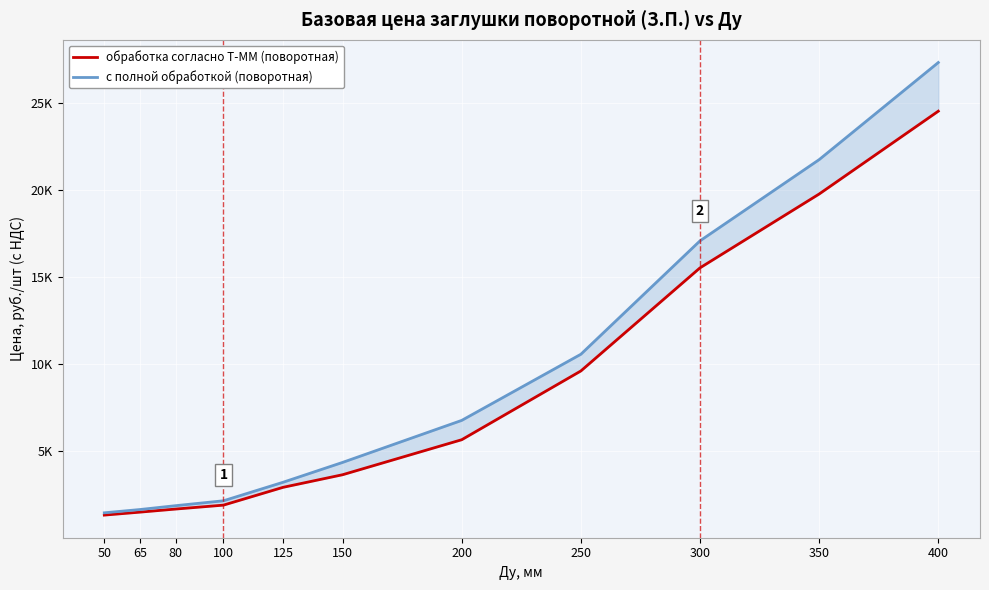

Reading left to right, what are all the values shown in this chart?

обработка согласно Т-ММ (поворотная): 50=1313.9	65=1484.3	80=1661.9	100=1886.1	125=2908.9	150=3633.3	200=5645.6	250=9597.1	300=15522.3	350=19765.2	400=24525.5
с полной обработкой (поворотная): 50=1445.3	65=1634.2	80=1856.2	100=2136.6	125=3199.8	150=4341.7	200=6756.4	250=10556.8	300=17074.5	350=21741.7	400=27321.8